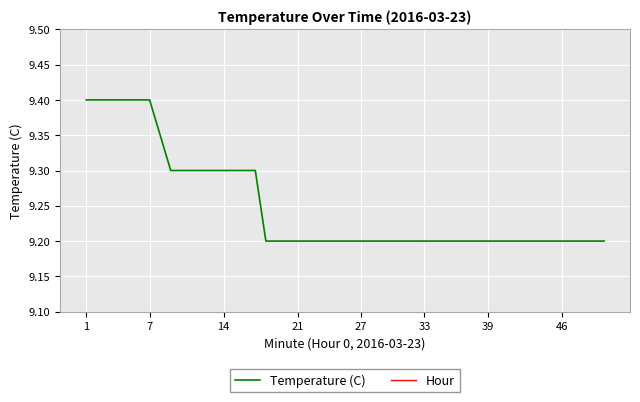

Count the number of categories in the chart.

40